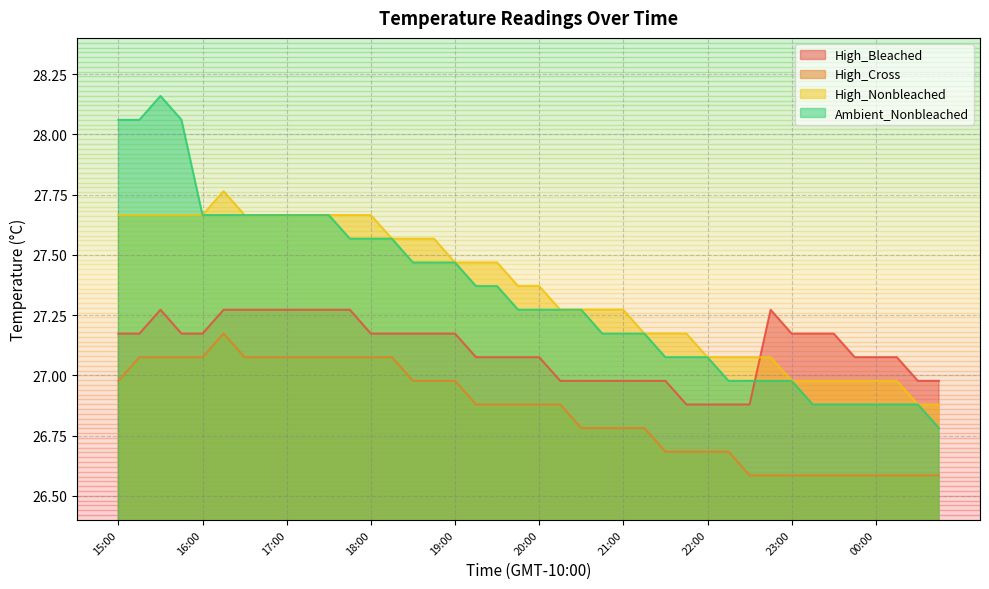

Where is High_Bleached nearest to the value 27?

20:15